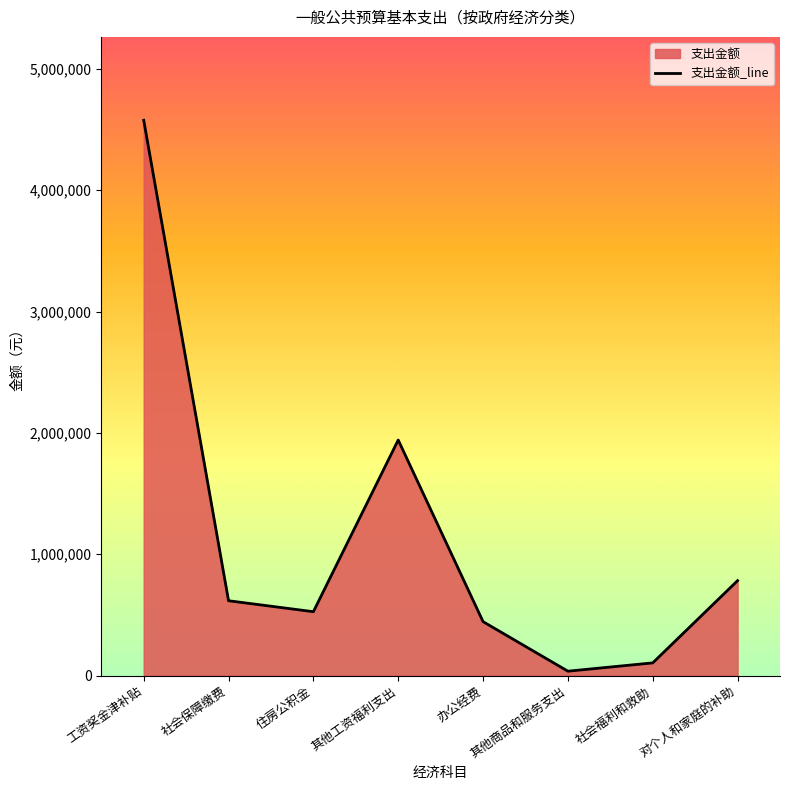

List the labels in order of value, largest first.

工资奖金津补贴, 其他工资福利支出, 对个人和家庭的补助, 社会保障缴费, 住房公积金, 办公经费, 社会福利和救助, 其他商品和服务支出